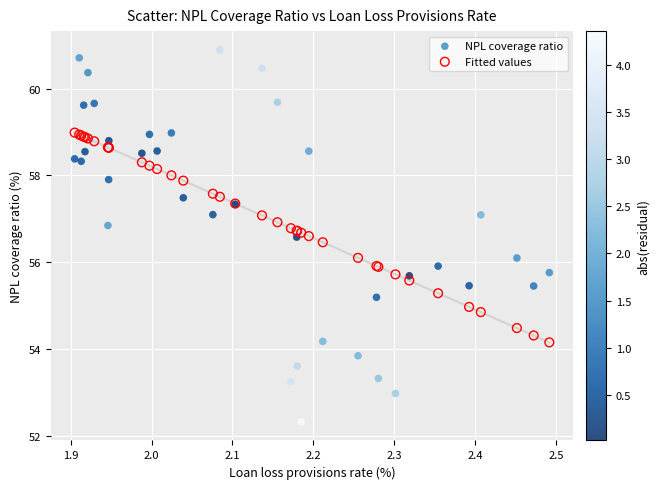

Which series contains the lowest Y value?

NPL coverage ratio